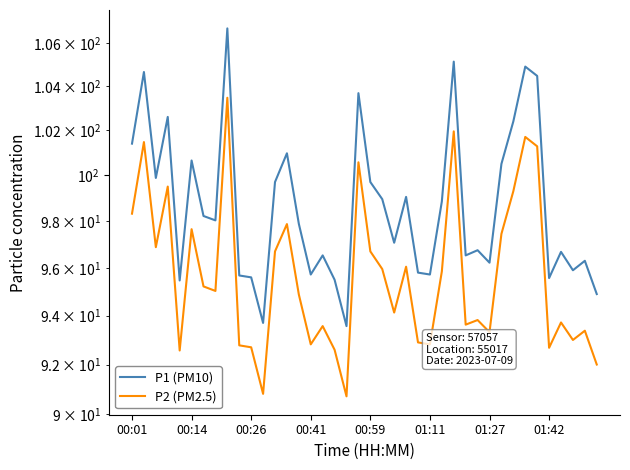

The value of P2 (PM2.5) at 22 is 94.1. True or false?

True